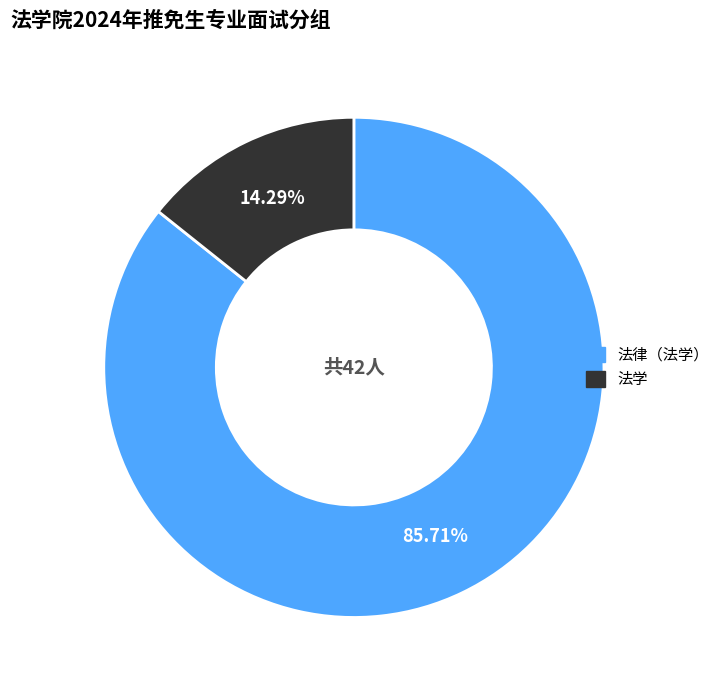

What portion of the pie excludes 法学?

85.7%